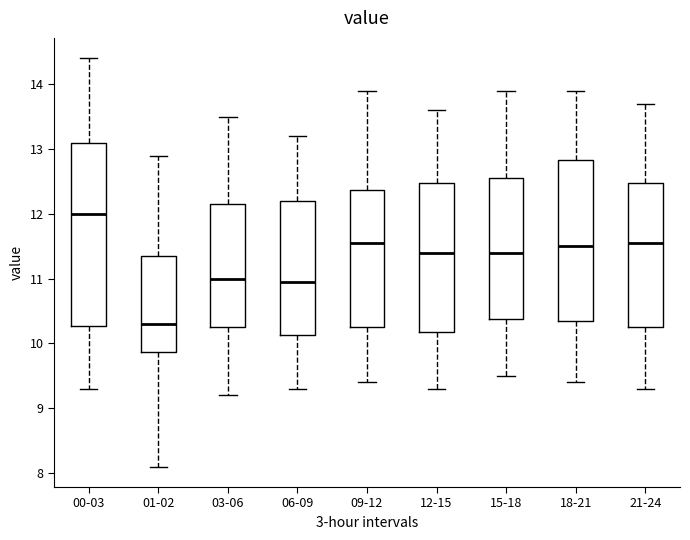

Where does the upper whisker of the box for 09-12 end on the y-axis? The values are not printed on the chart, so give them approximately, as read against the axis.

13.9